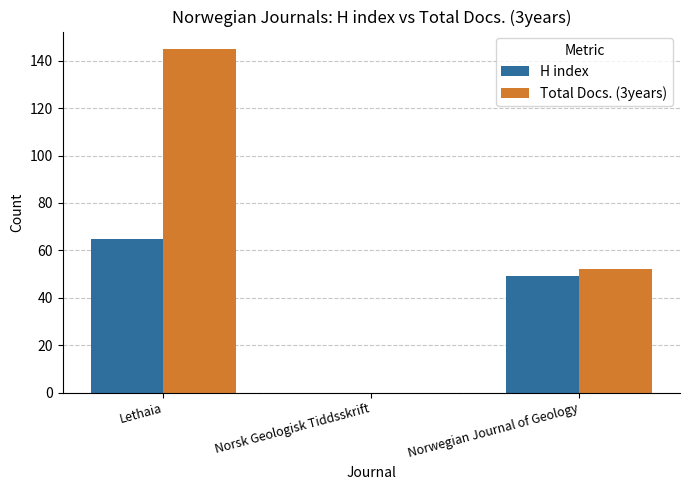

Which series has the largest range (max minus min)?

Total Docs. (3years)